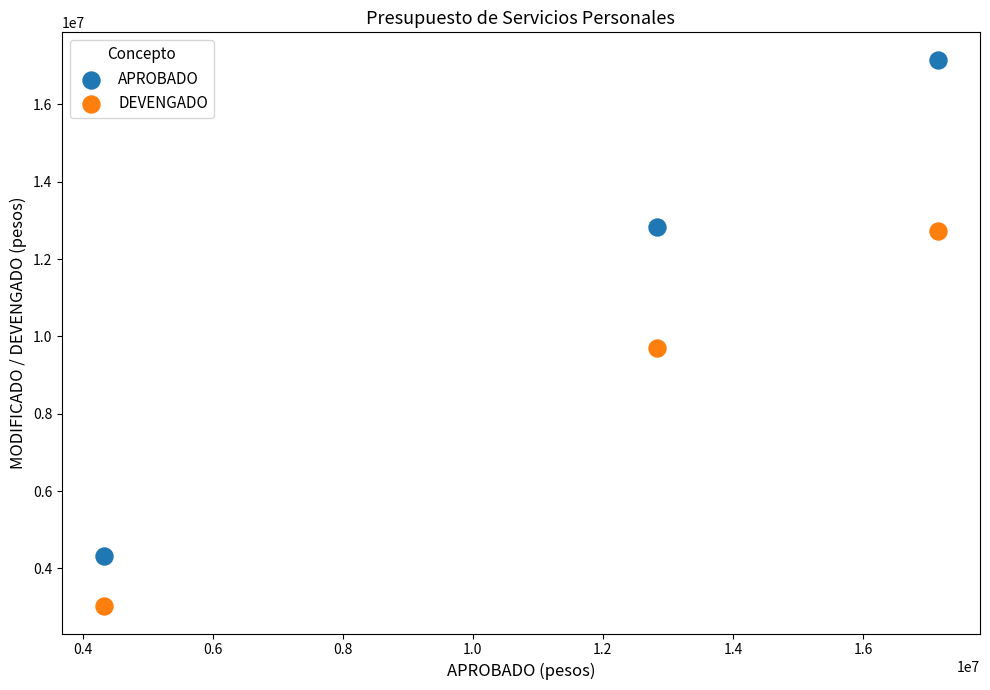

Which series contains the lowest Y value?

DEVENGADO